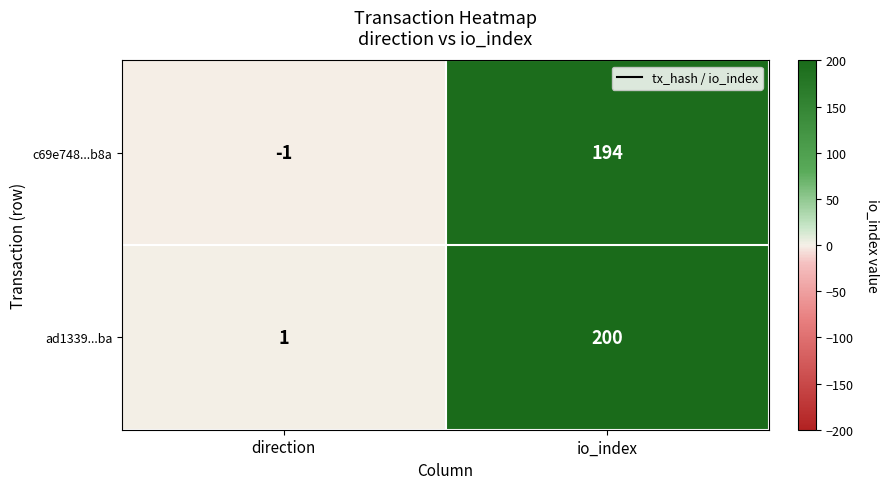

What is the smallest value displayed?

-1